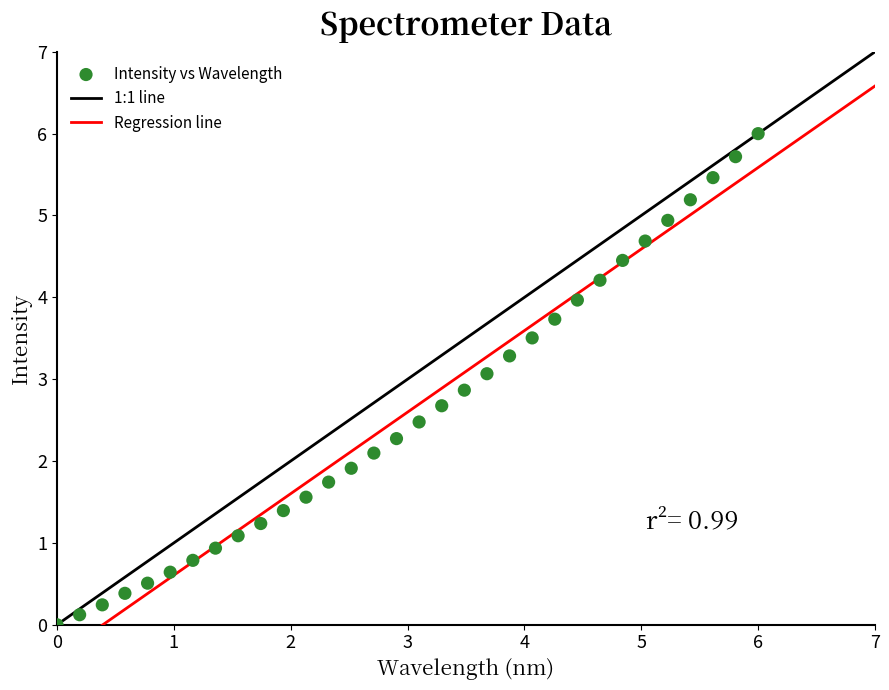

What is the range of Y values (max minus min)?

6.0